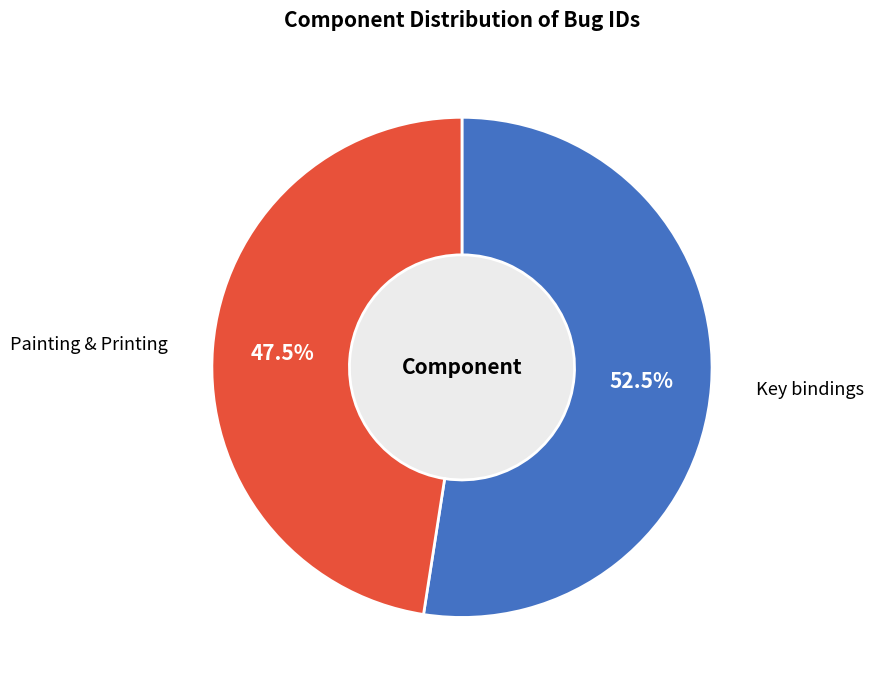

To the nearest percent, what percentage of the pie is Key bindings?

52%